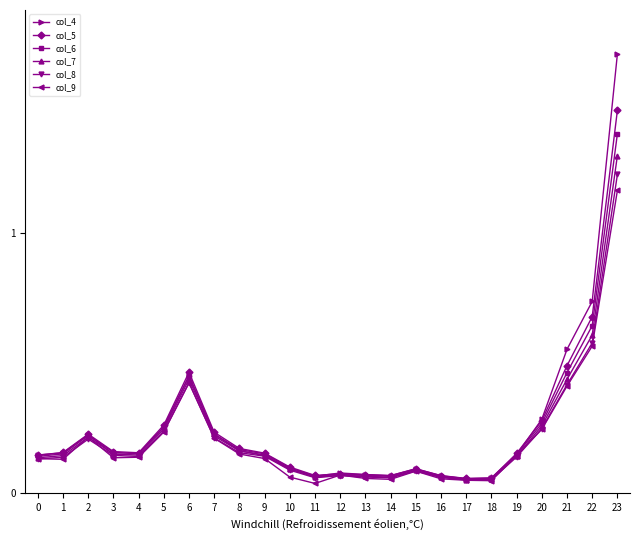

Where is the first local maximum for col_7?

2